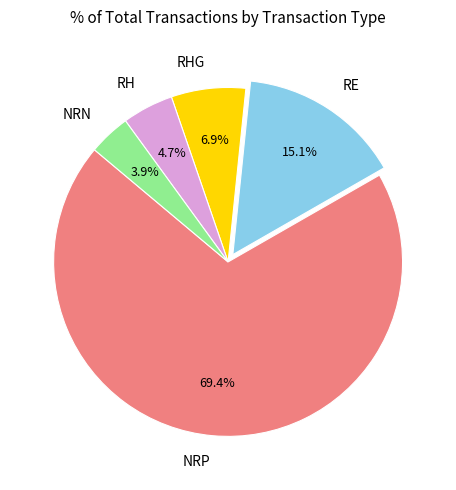

What percentage is the RH slice, to the nearest percent?

5%